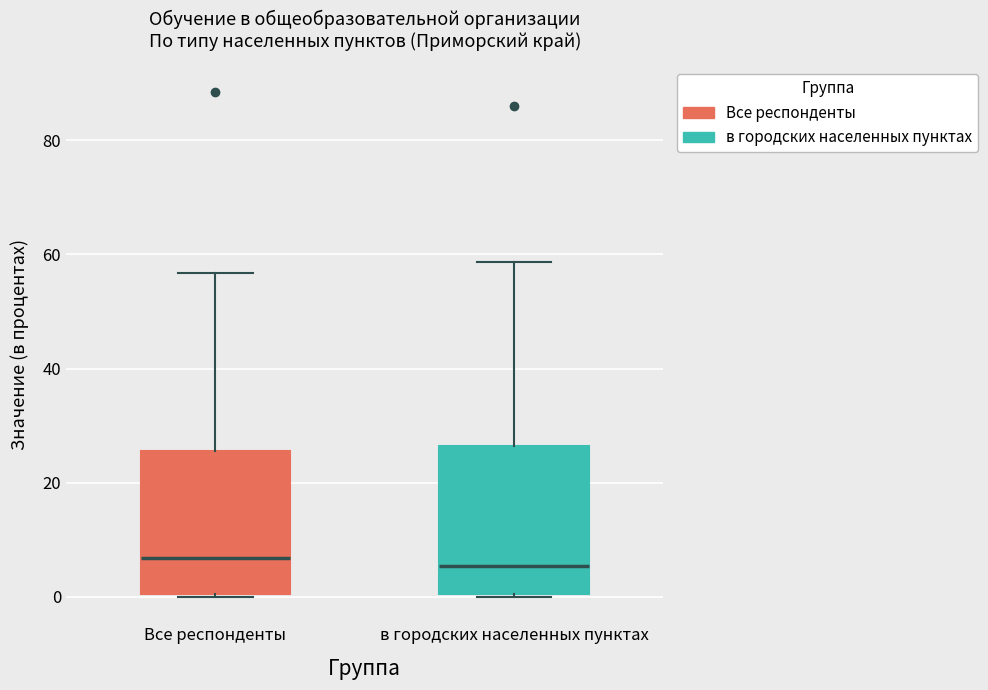

Reading left to right, transcribe this box plot: for each box, give where its median line is, the range the box spans, and where its two whiskers end, as read against the y-axis. The values are not printed on the chart, so give them approximately, as read against the axis.

Все респонденты: median 6, box 0 to 26, whiskers 0 to 56
в городских населенных пунктах: median 6, box 0 to 26, whiskers 0 to 58